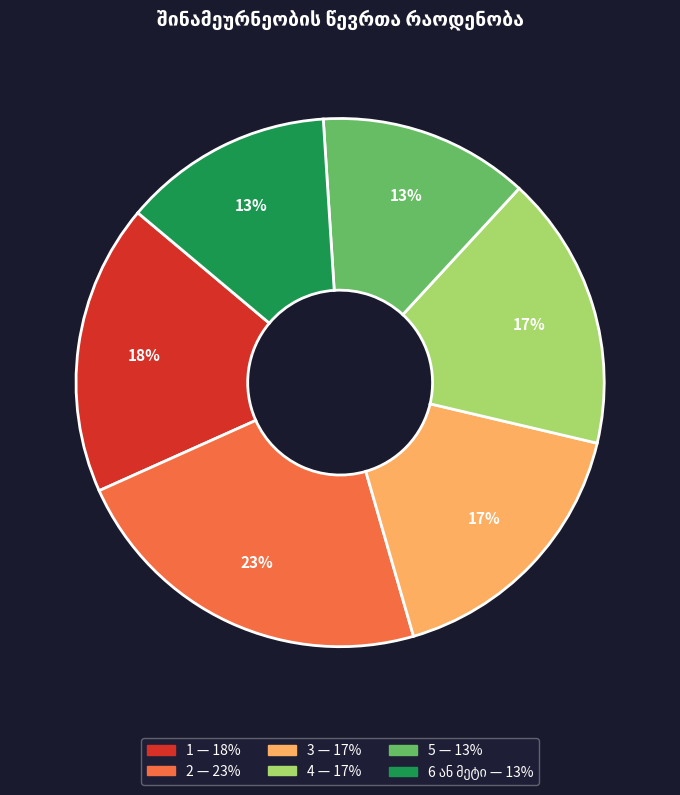

True or false: 5 accounts for 24% of the total.

False